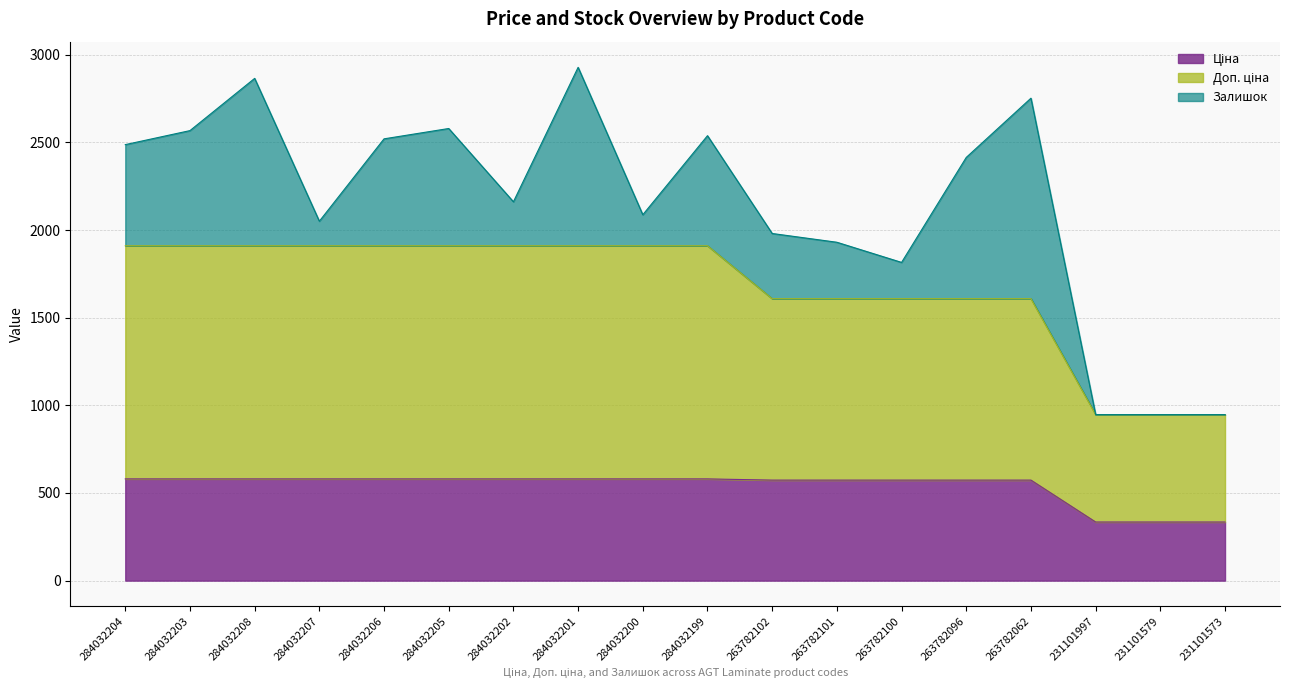

Does the chart have visible grid lines?

Yes